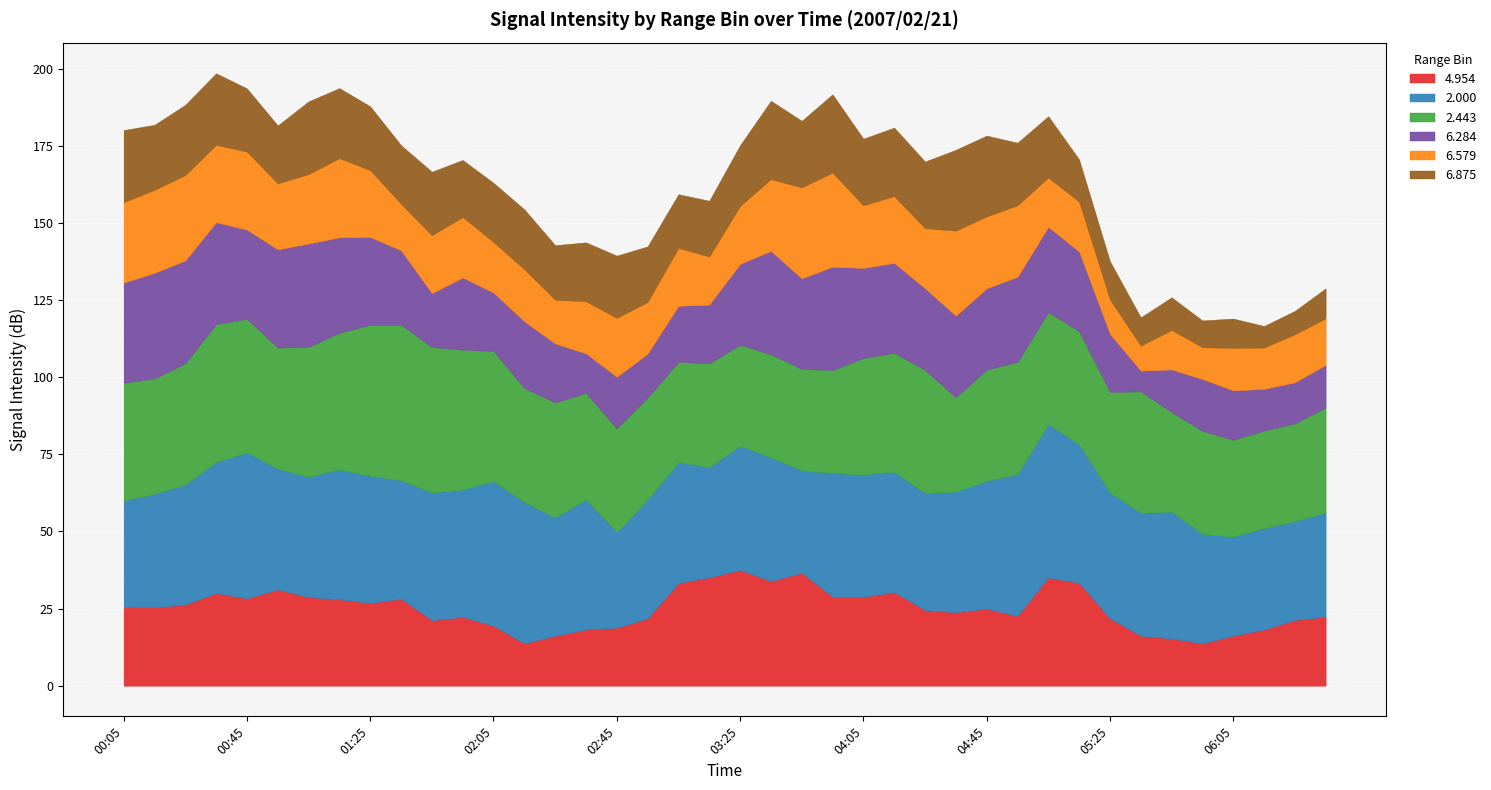

How many interior local peaks does the 2.000 series have?

11